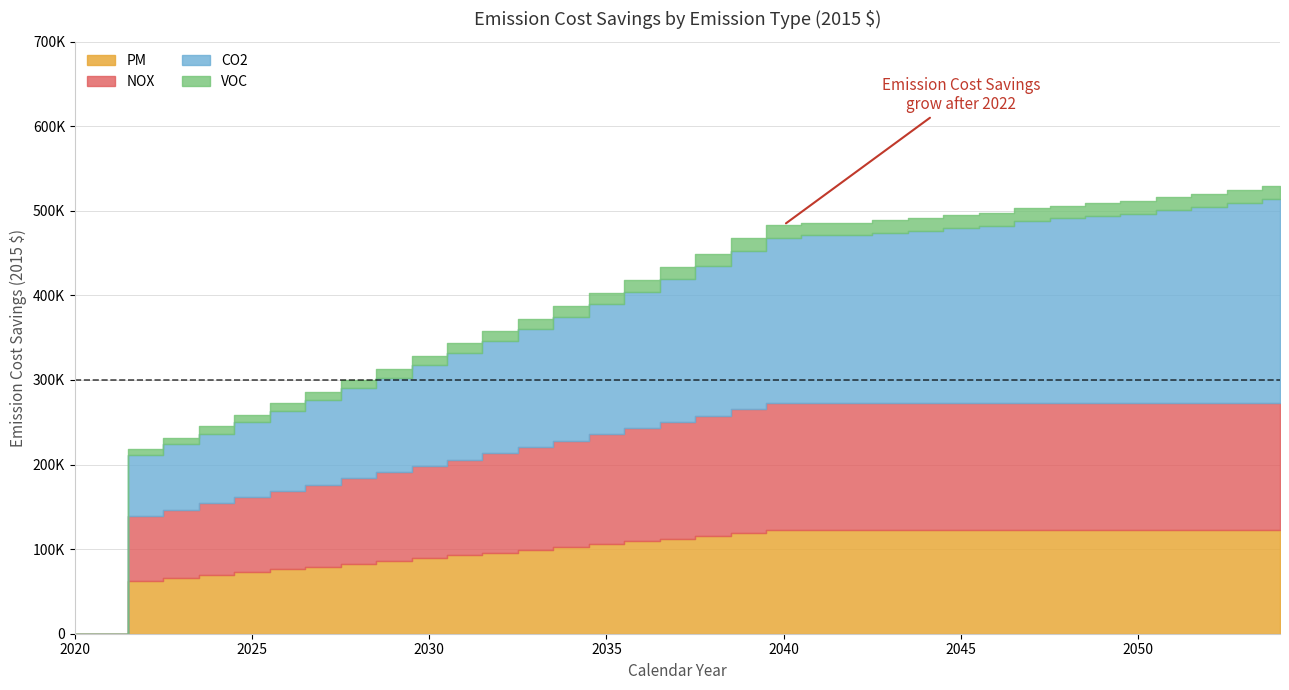

How many distinct data groups are displayed?

4